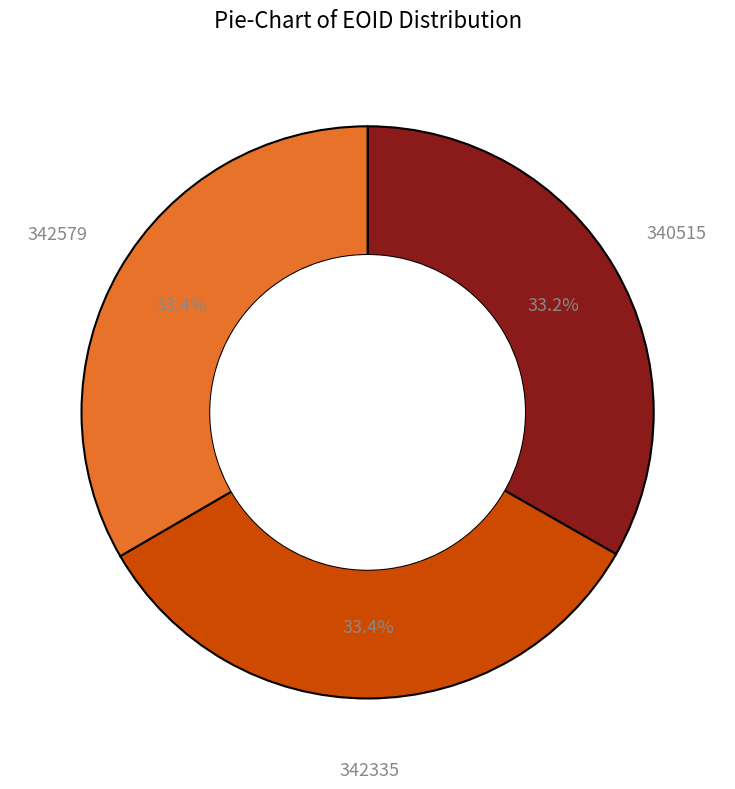

Does any single category account for the majority?

No